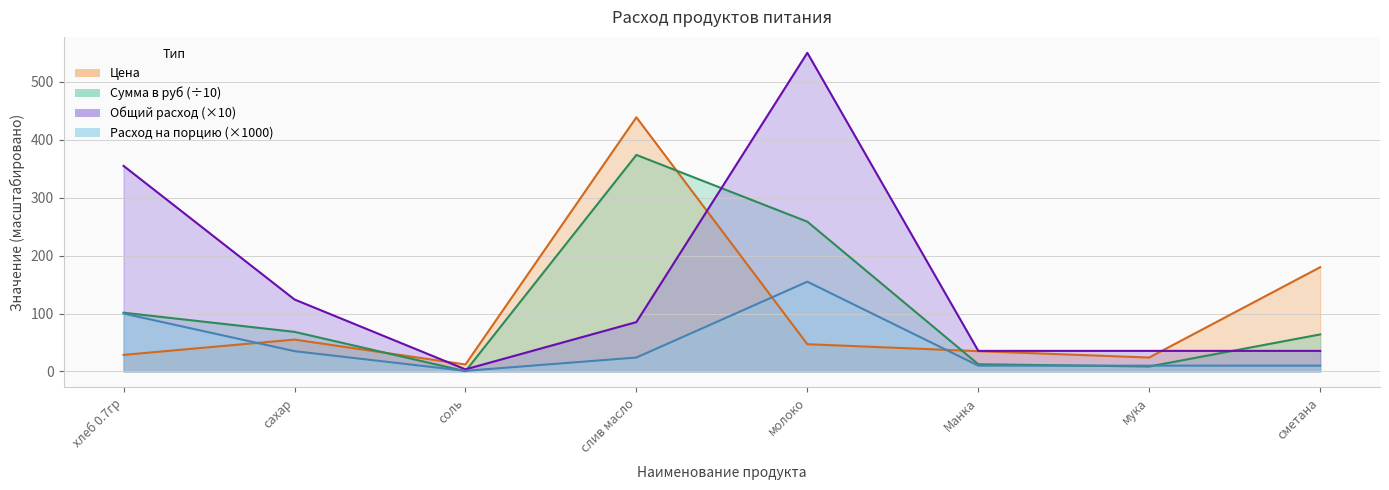

What position from the right is сметана?

1